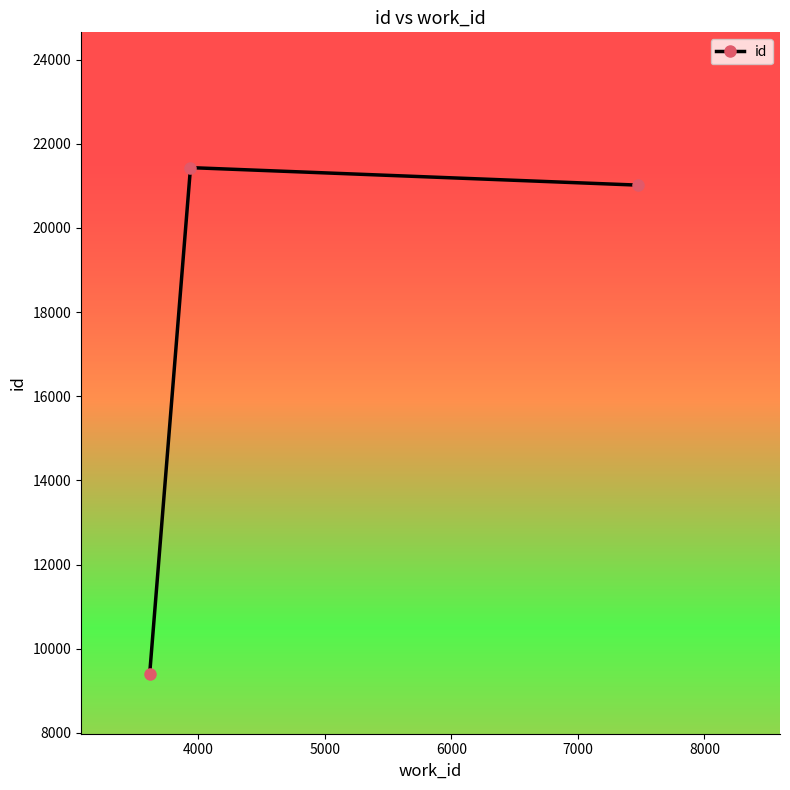

How many data points are less than 21016?

1